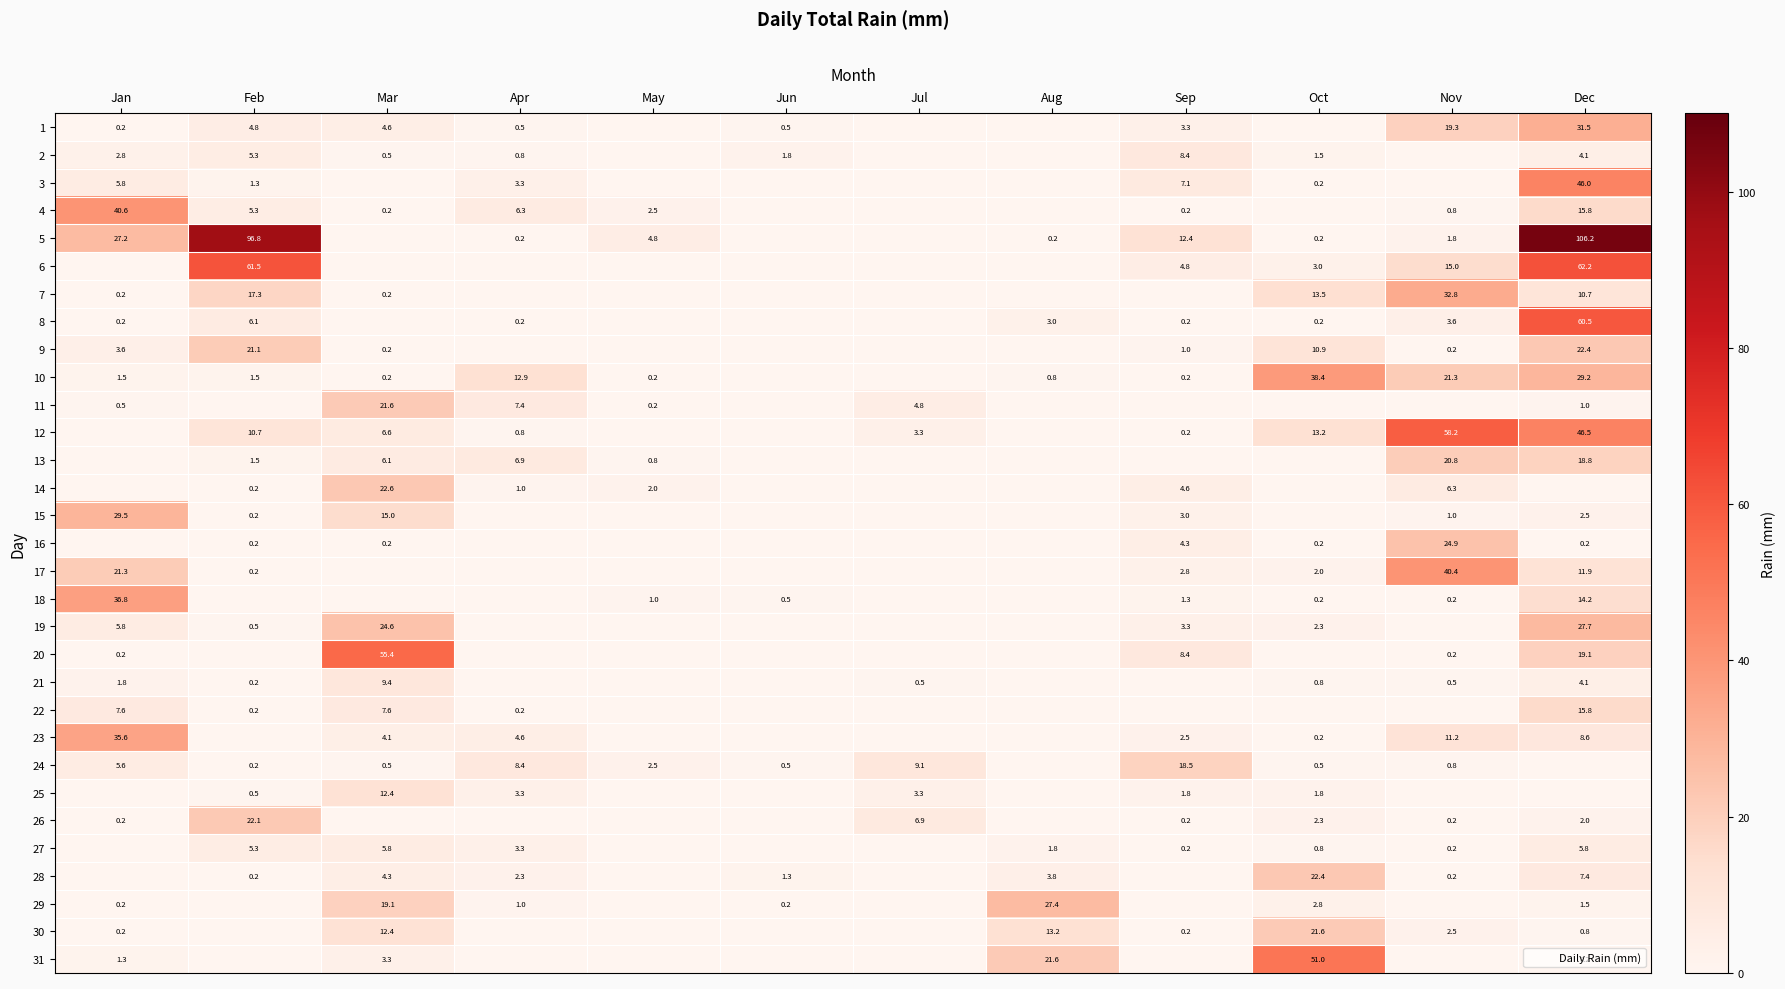

What is the total value across all series at Aug?

71.8